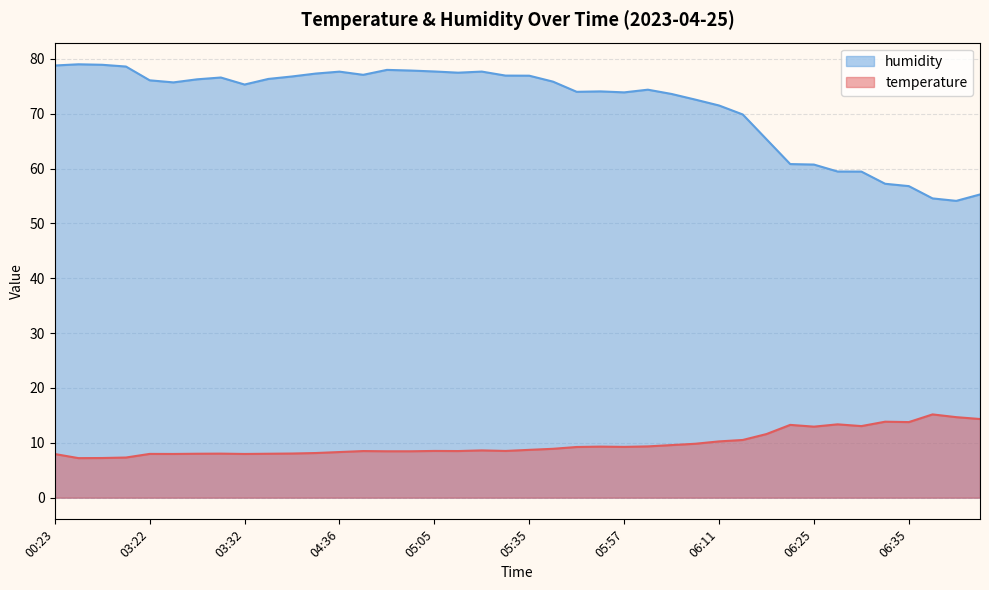

Between 05:05 and 05:52, which is larger?

05:52